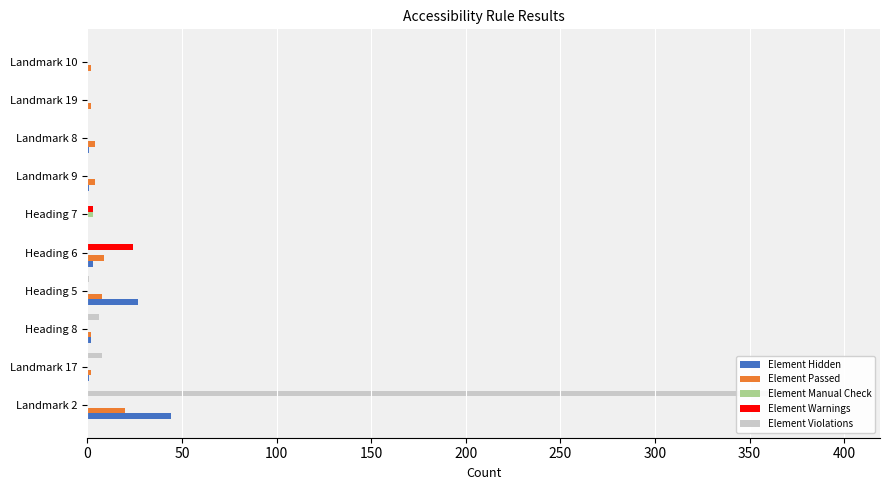

Is it true that Element Hidden equals 0 at Landmark 10?

True